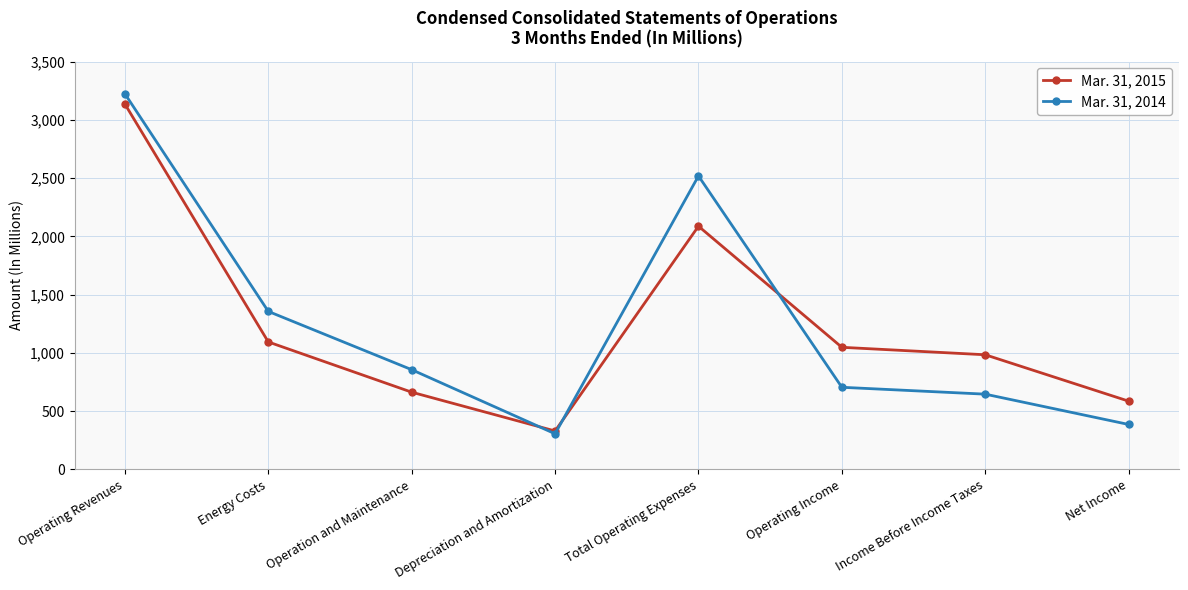

Reading left to right, list all the values displayed in this chart.

Mar. 31, 2015: Operating Revenues=3135	Energy Costs=1094	Operation and Maintenance=663	Depreciation and Amortization=330	Total Operating Expenses=2087	Operating Income=1048	Income Before Income Taxes=984	Net Income=586
Mar. 31, 2014: Operating Revenues=3223	Energy Costs=1356	Operation and Maintenance=856	Depreciation and Amortization=306	Total Operating Expenses=2518	Operating Income=705	Income Before Income Taxes=646	Net Income=386